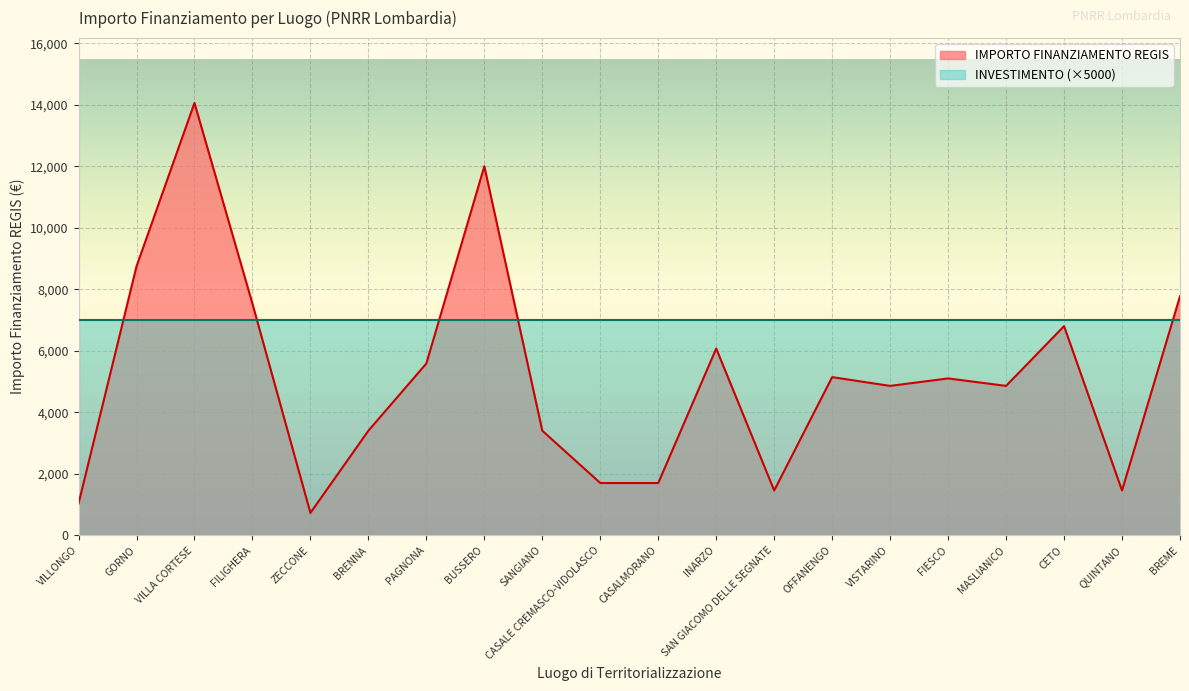

What is the sum of all values?

103441